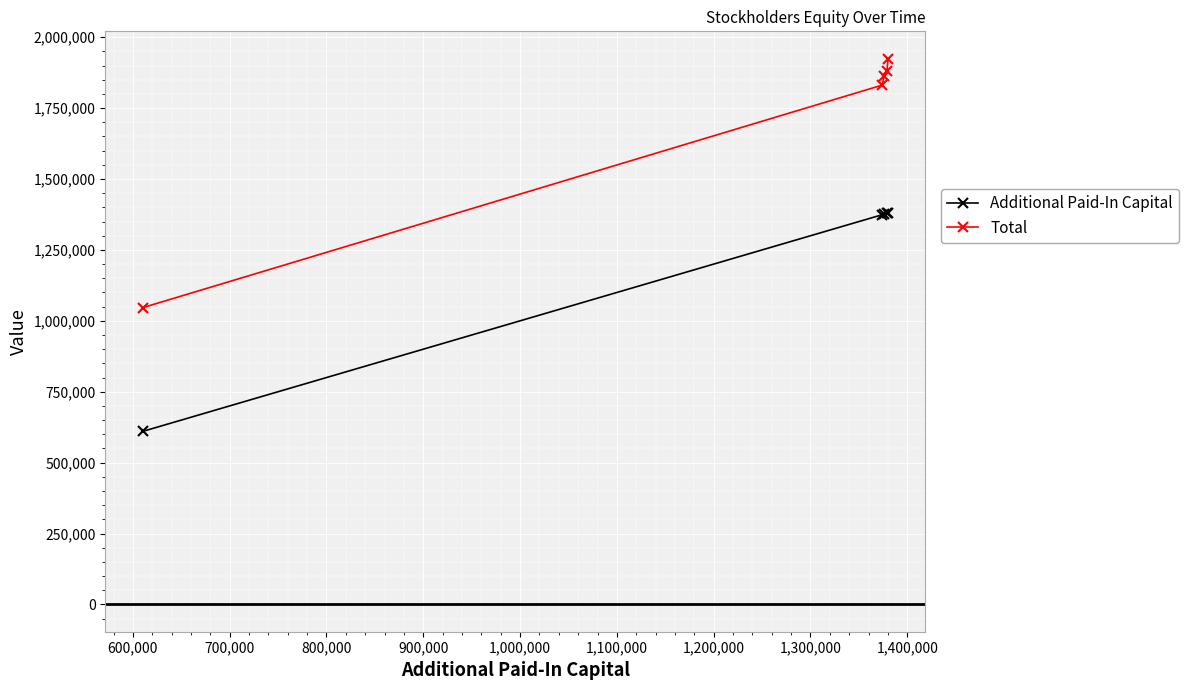

Which series has the largest total across all categories?

Total